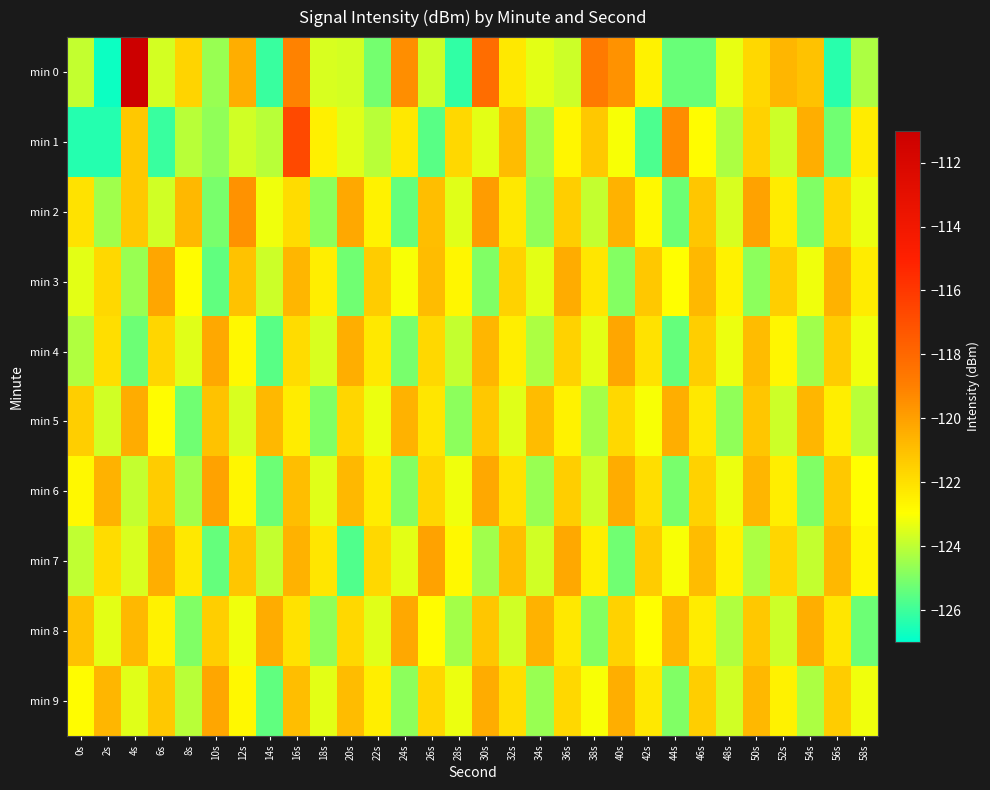

What is the total value across all series at 40s?

-1217.9